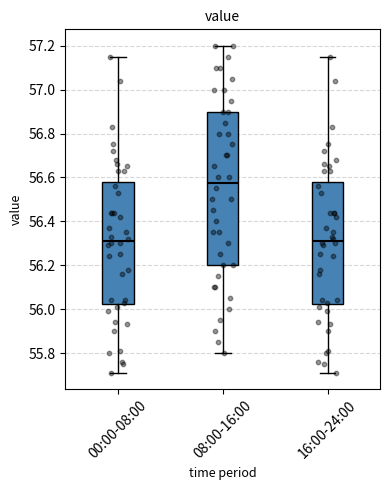

Comparing the boxes themselves (not the whiskers), which one is the tallest?

08:00-16:00